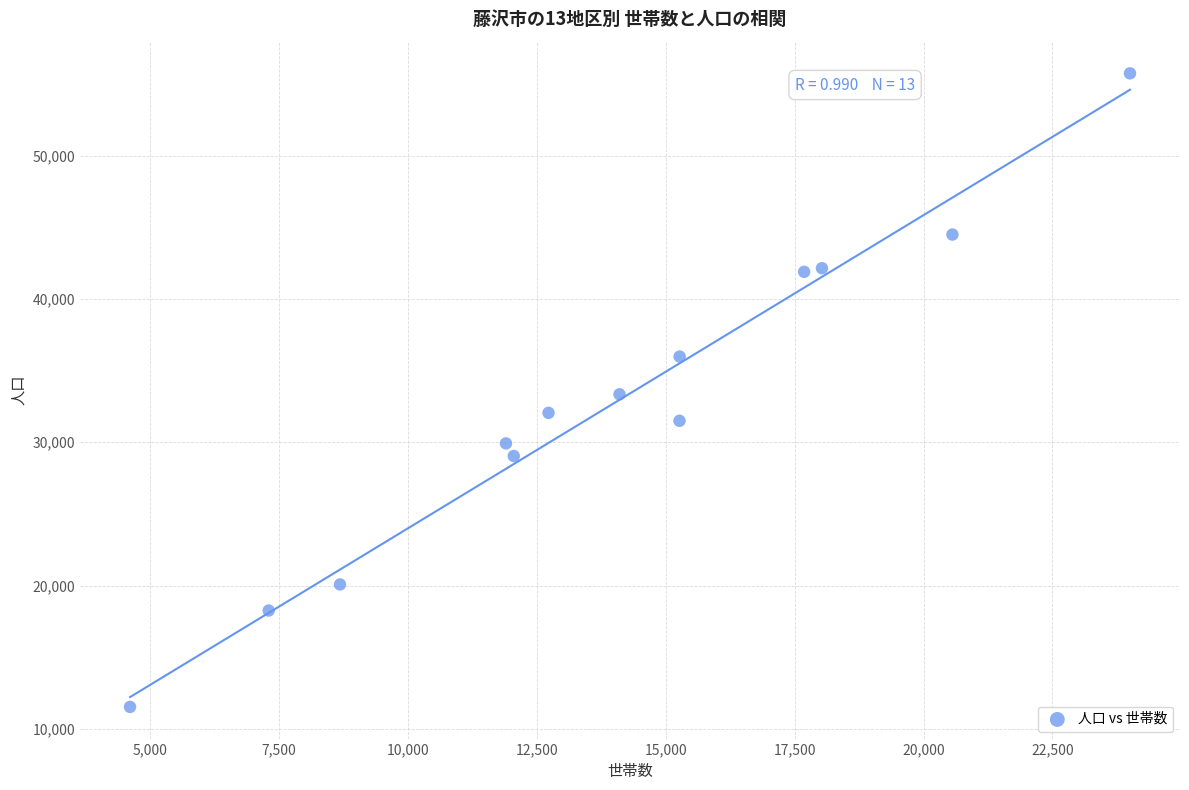

What is the range of Y values (max minus min)?

44194